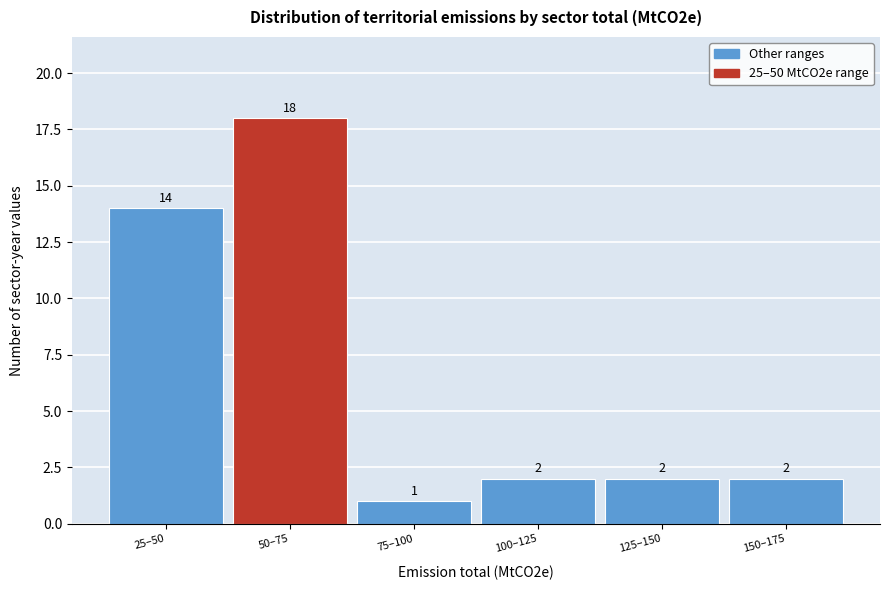

Reading left to right, what are all the values shown in this chart?

14	18	1	2	2	2